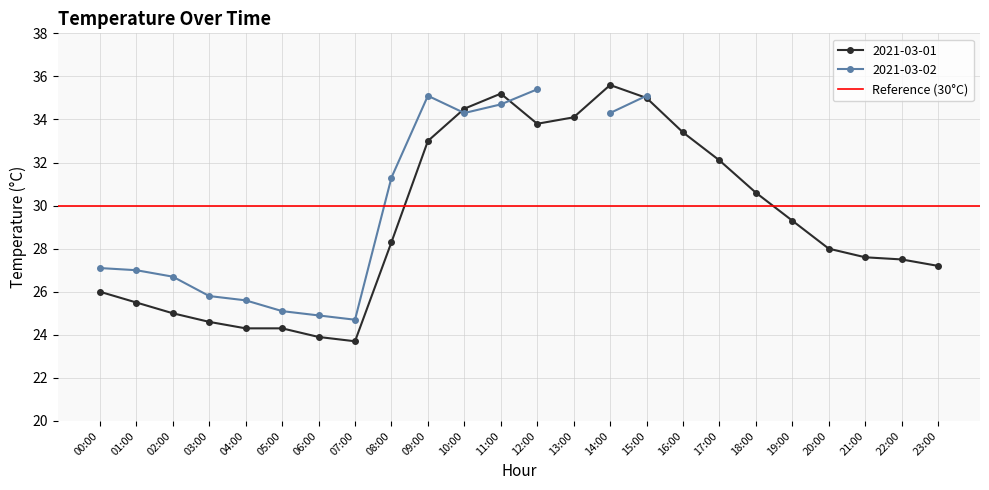

True or false: the data has more than 0 interior local peaks.

True